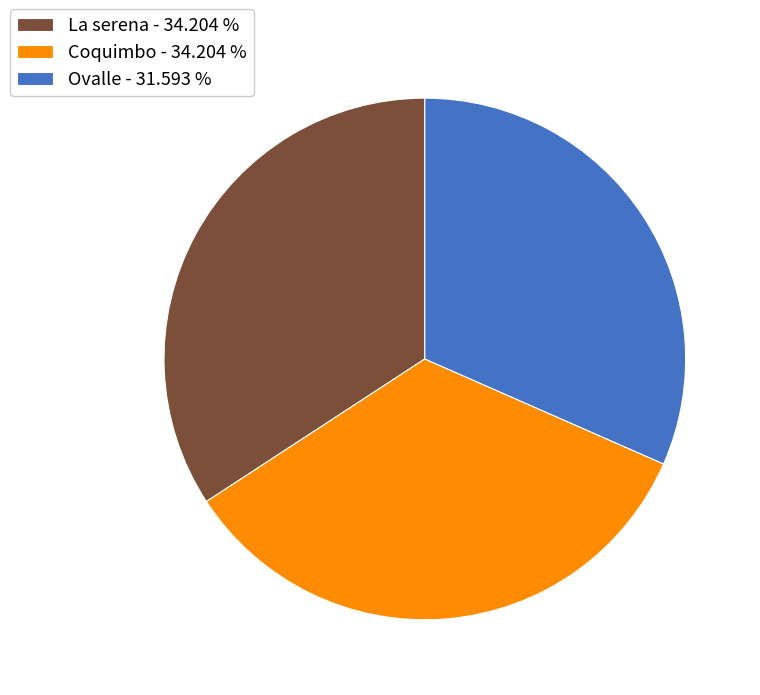

True or false: Coquimbo accounts for 21% of the total.

False